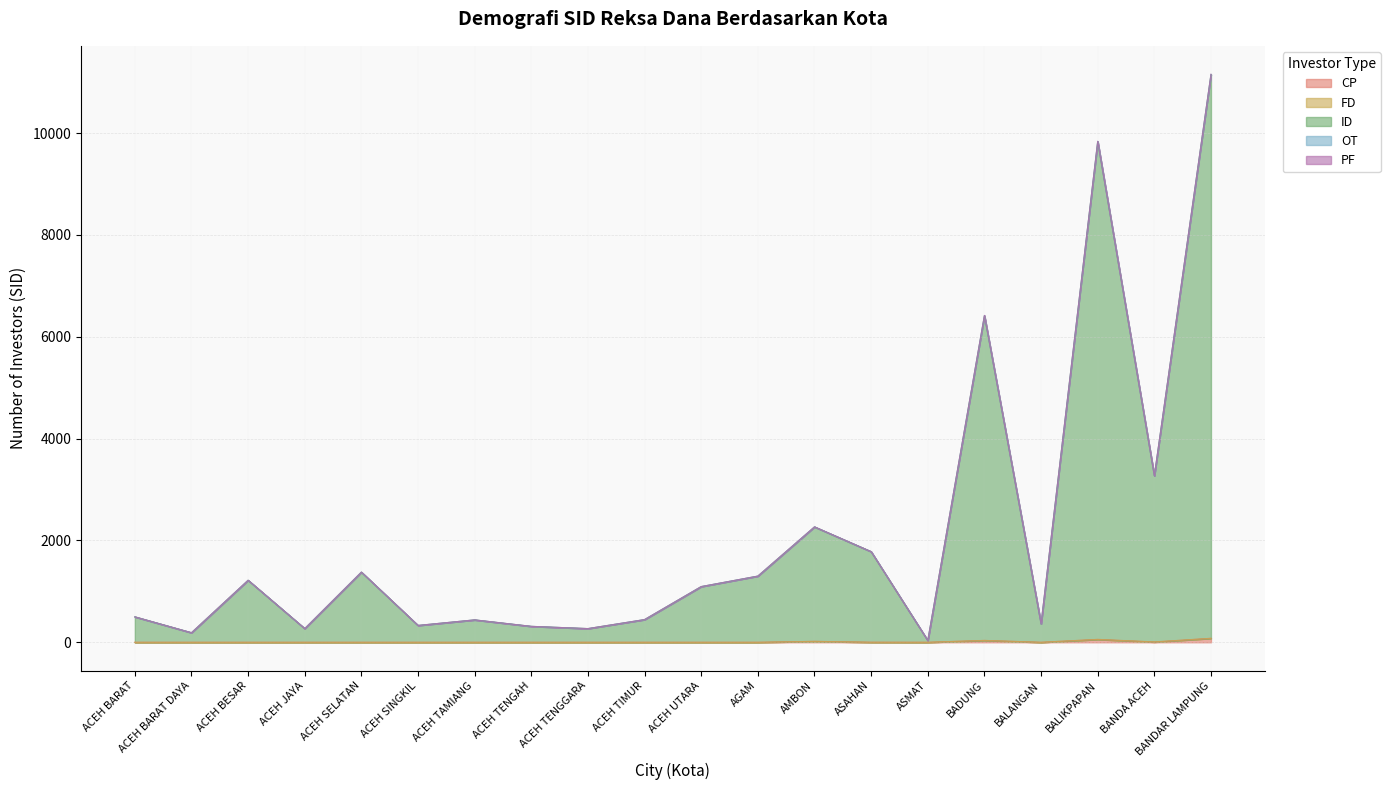

True or false: ID and PF cross at least once.

False